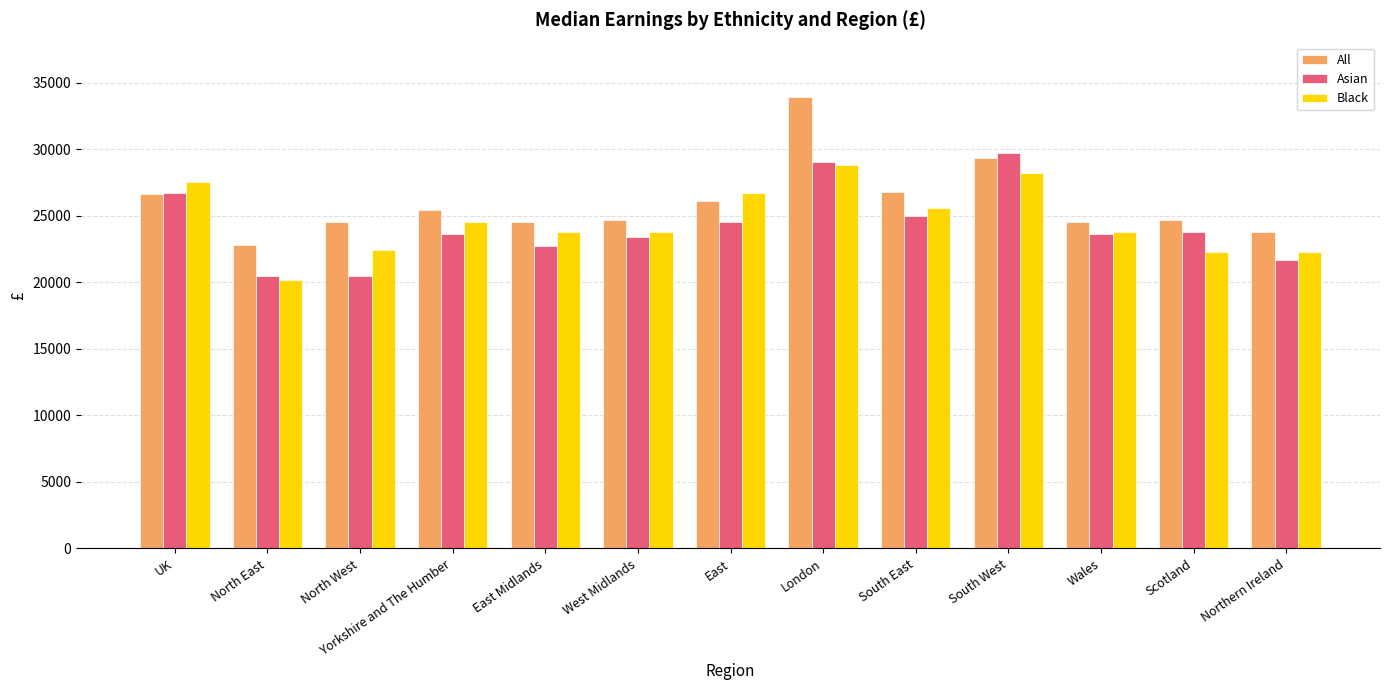

How many values in the Black series are below 23800?

4